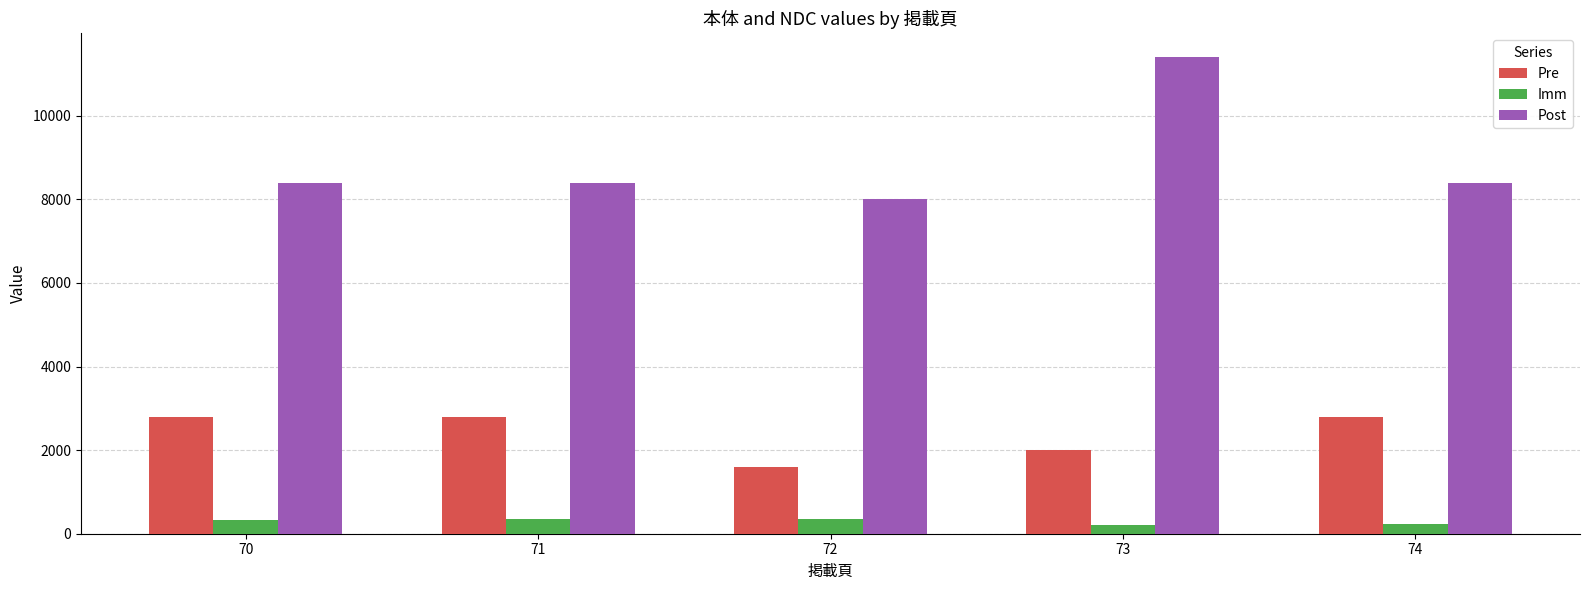

What is the minimum value for Pre?

1600